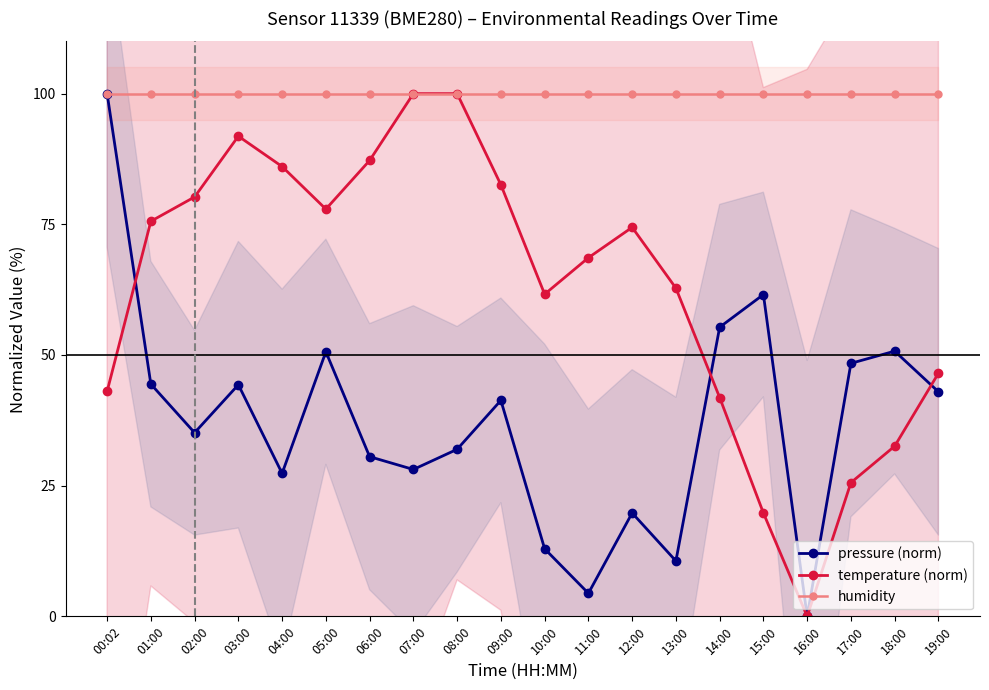

The value of temperature (norm) at 19:00 is 46.5. True or false?

True